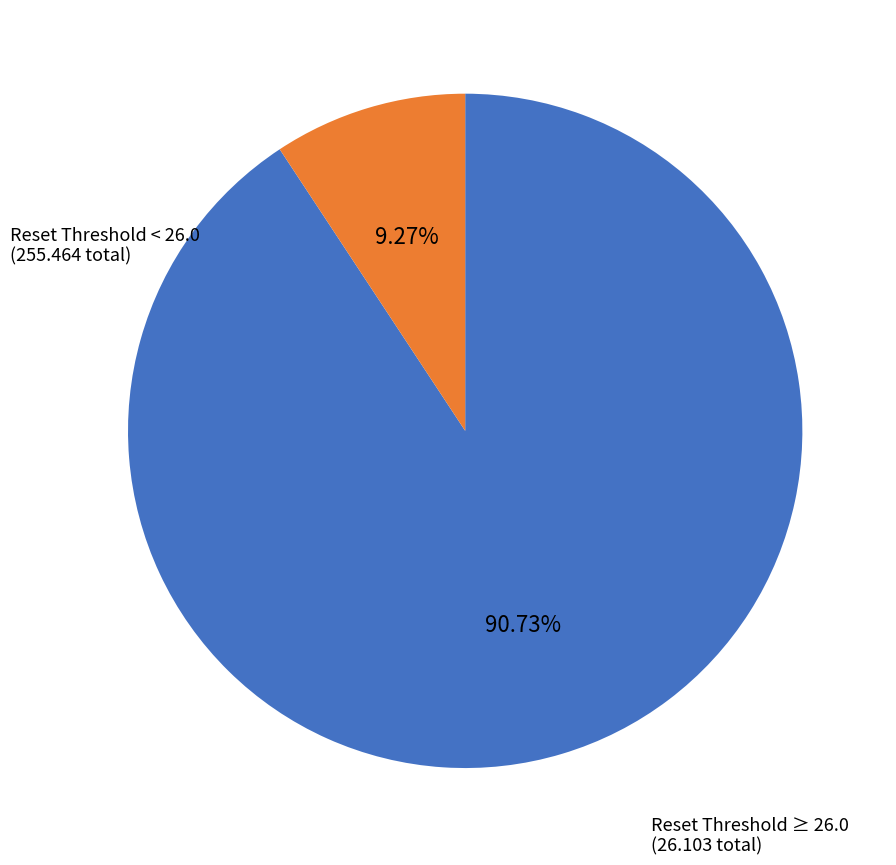

To the nearest percent, what is the average slice percentage?

50%